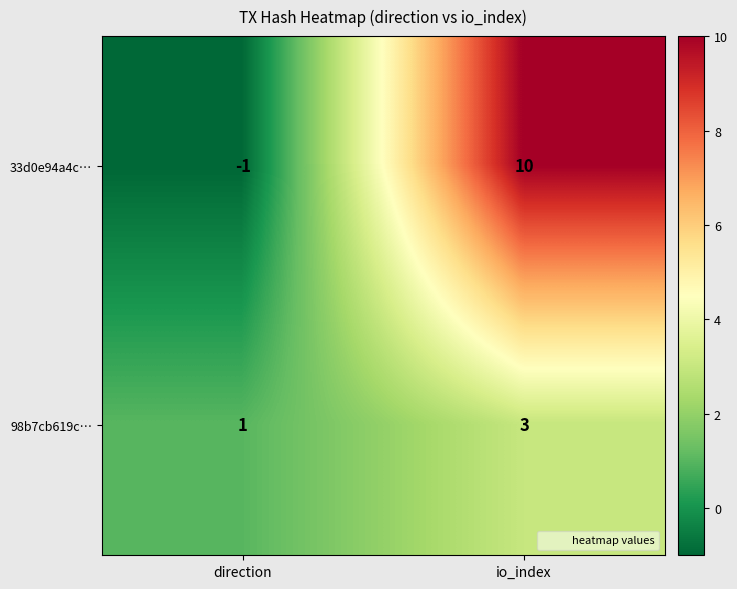

Is it true that 98b7cb619c… equals 1 at direction?

True